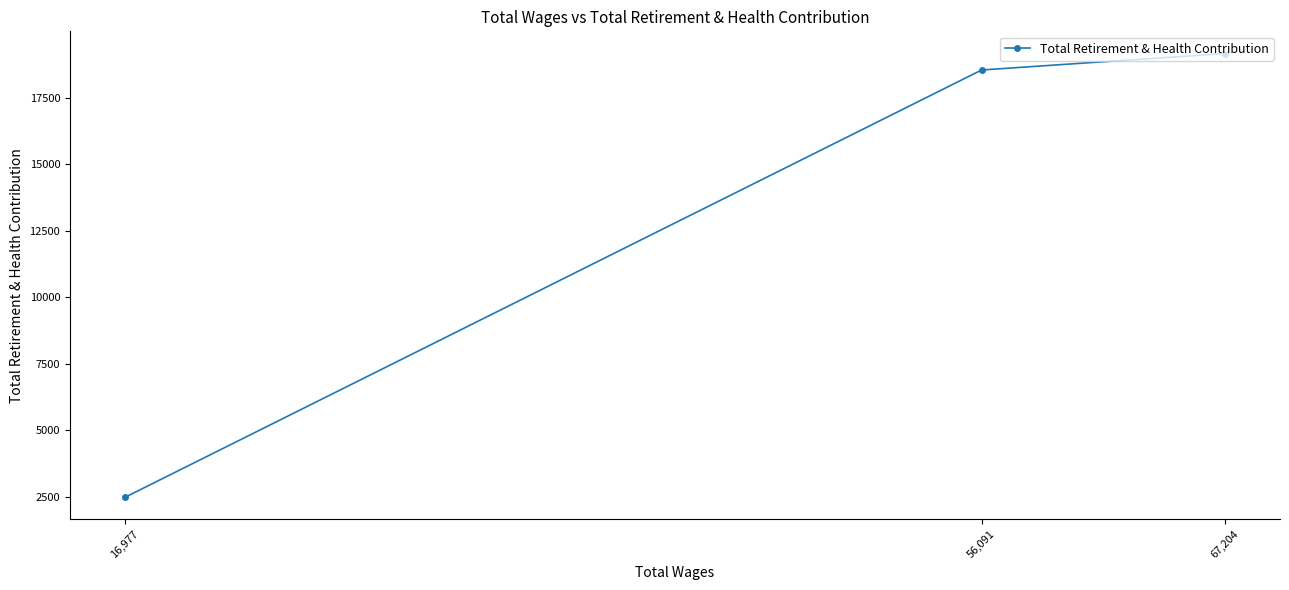

What is the maximum value shown in the chart?

19163